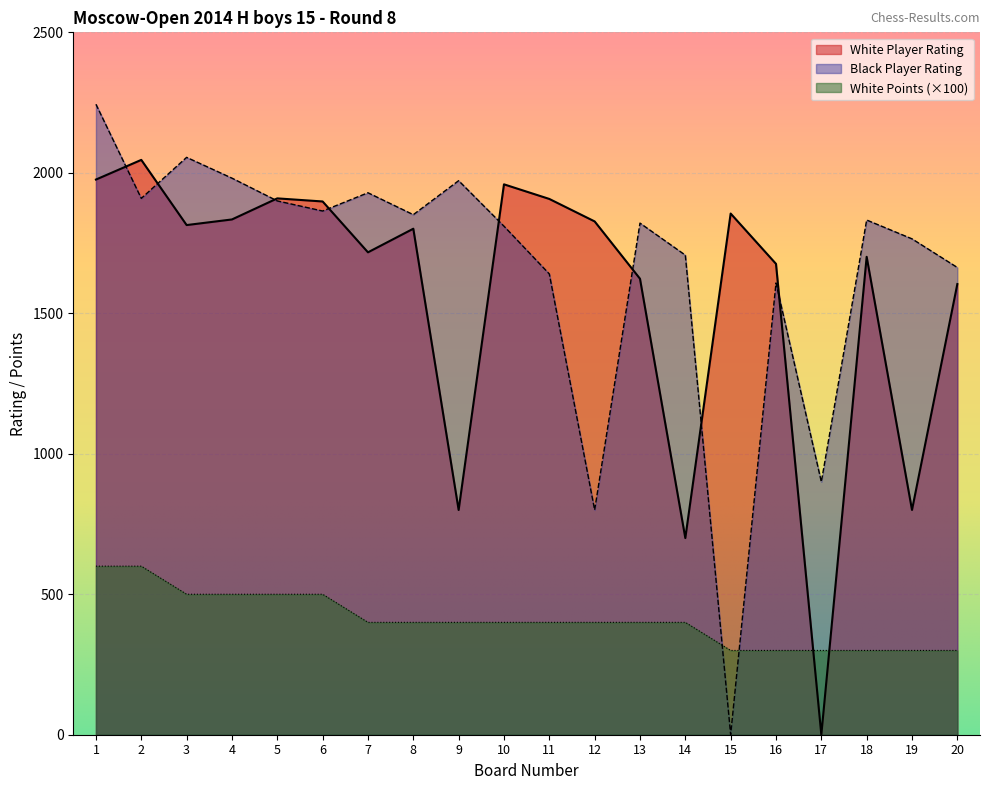

Reading left to right, extract all data points from this chart.

White Player Rating: 1976	2046	1814	1834	1909	1898	1717	1801	800	1959	1907	1827	1623	700	1855	1676	0	1701	800	1604
Black Player Rating: 2244	1909	2055	1981	1900	1864	1929	1851	1972	1810	1640	800	1821	1707	0	1608	900	1832	1765	1663
White Points: 600	600	500	500	500	500	400	400	400	400	400	400	400	400	300	300	300	300	300	300